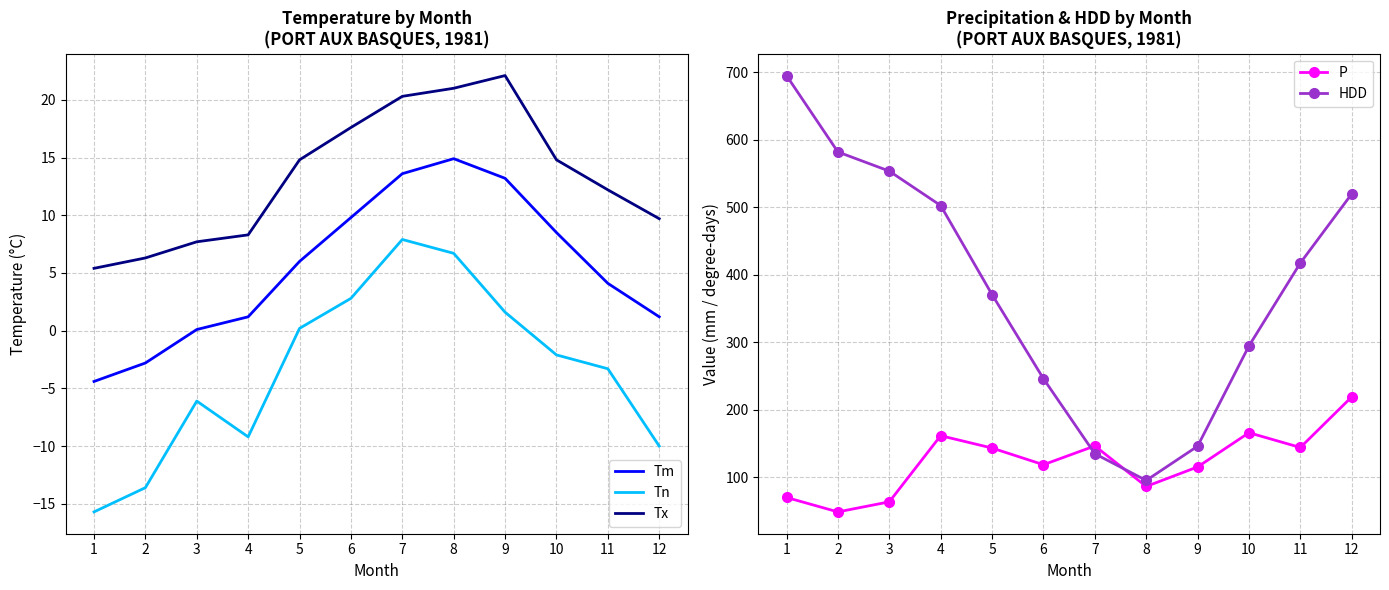

What is the difference between the maximum and minimum values in the P series?

170.4